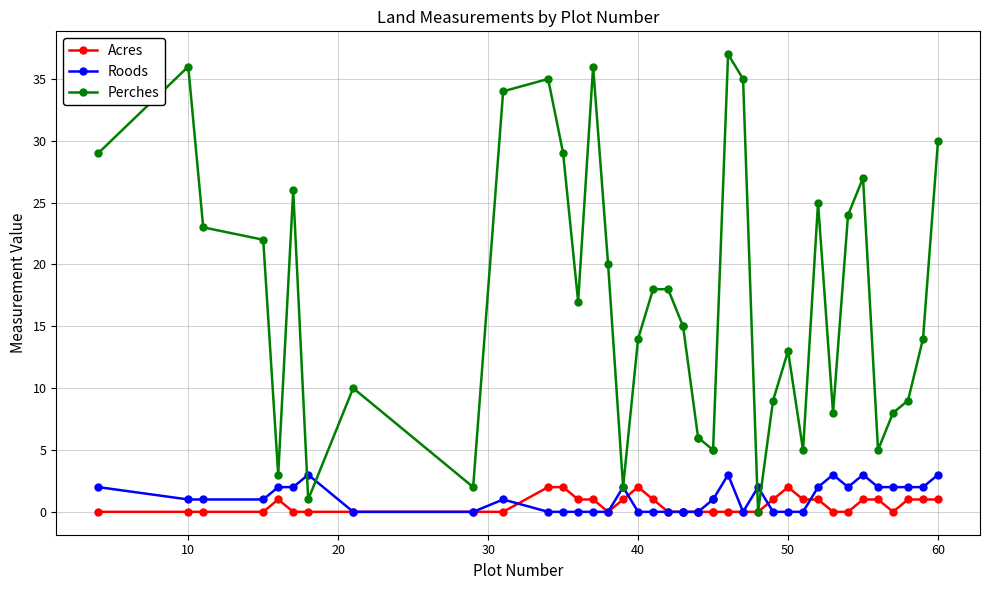

At 10, list the series in order from smallest to largest.

Acres, Roods, Perches